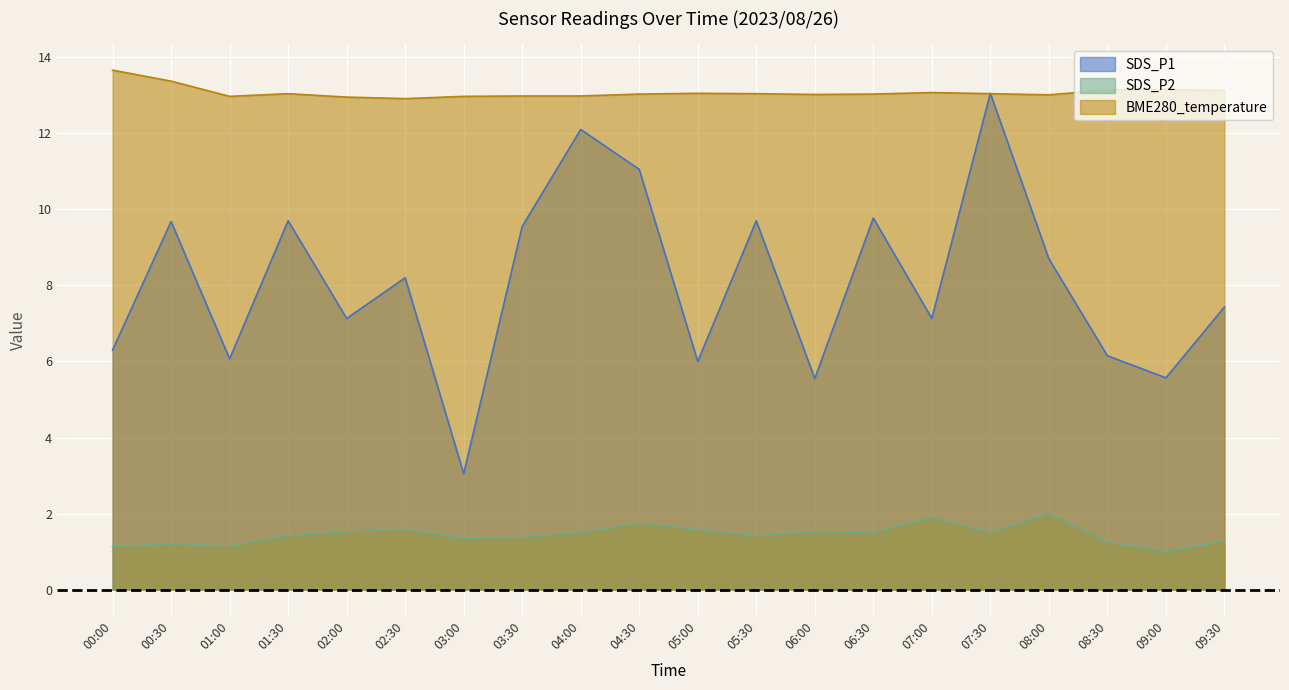

True or false: BME280_temperature and SDS_P2 intersect in this chart.

False